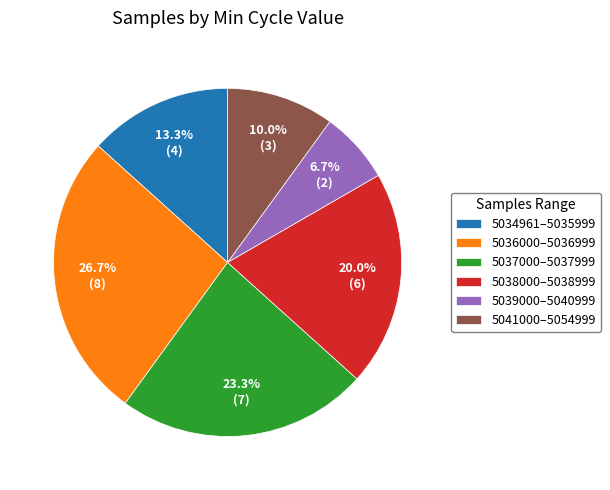

Is 5037000–5037999 the majority of the pie?

No